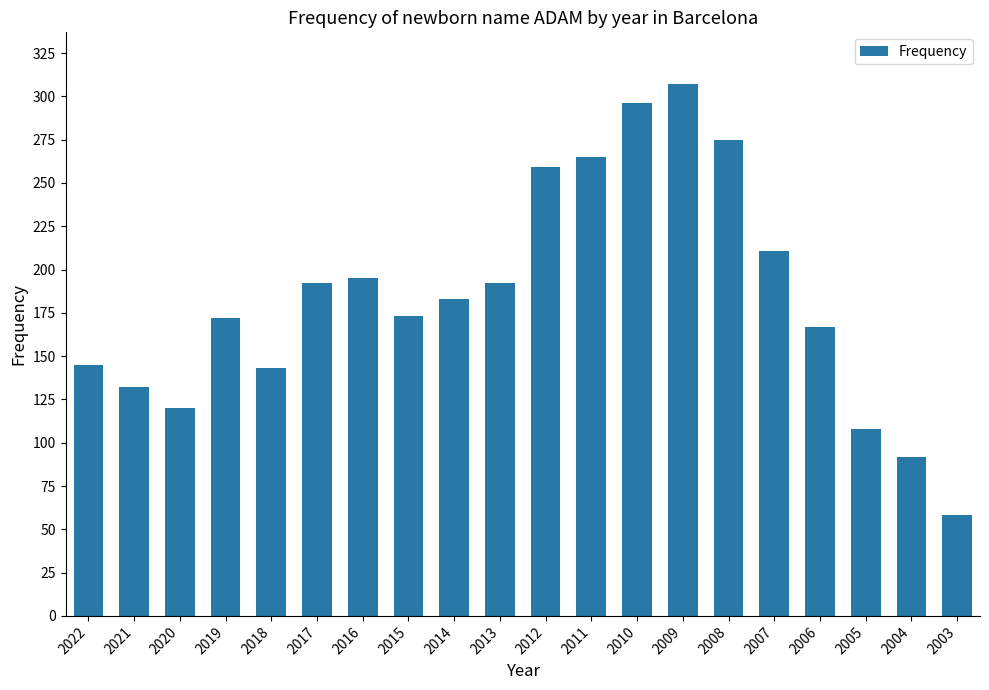

Which label corresponds to the largest value in the chart?

2009